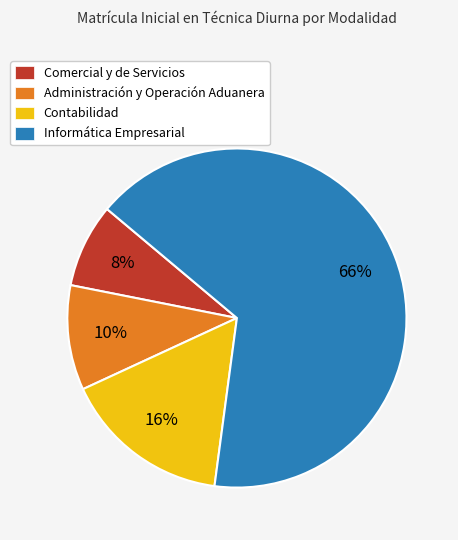

Rank the categories by value from lowest to highest.

Comercial y de Servicios, Administración y Operación Aduanera, Contabilidad, Informática Empresarial